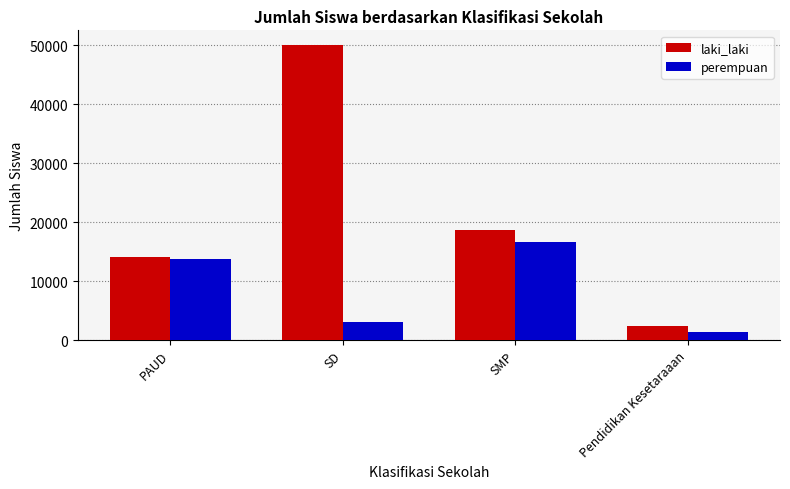

What is the difference between the highest and lowest values at PAUD?

411